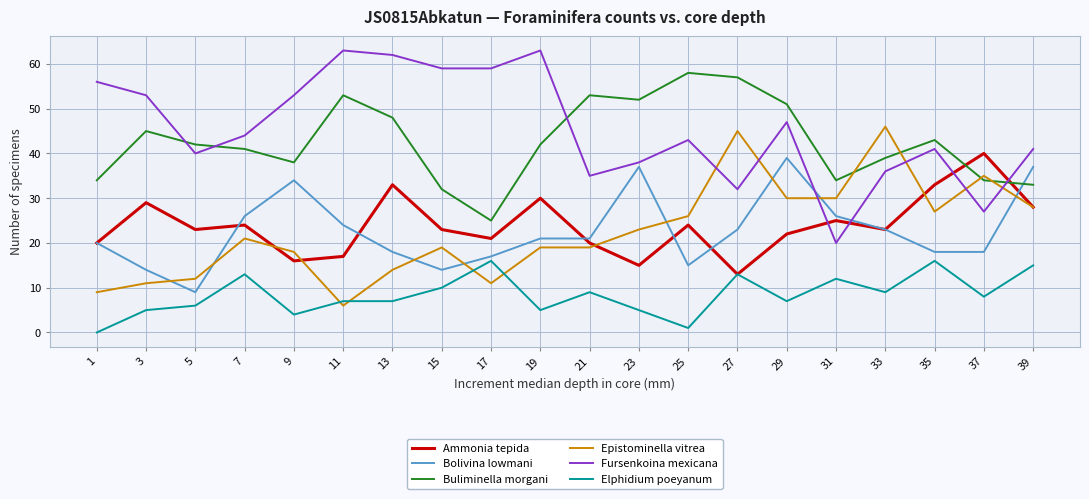

Is the value of Buliminella morgani at 15 greater than the value of Elphidium poeyanum at 35?

Yes